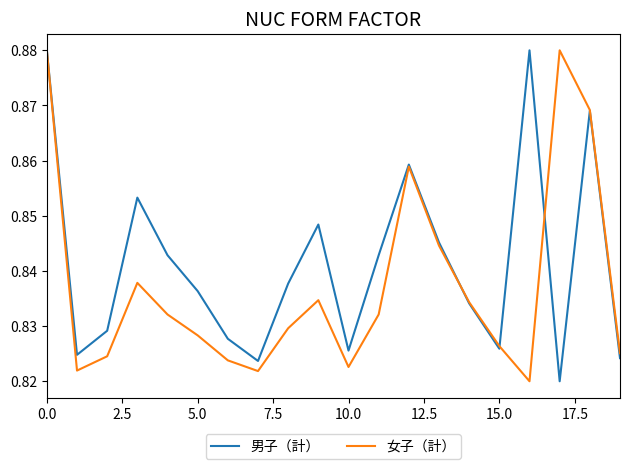

Count the 男子（計） values in the range 0 to 1.

20